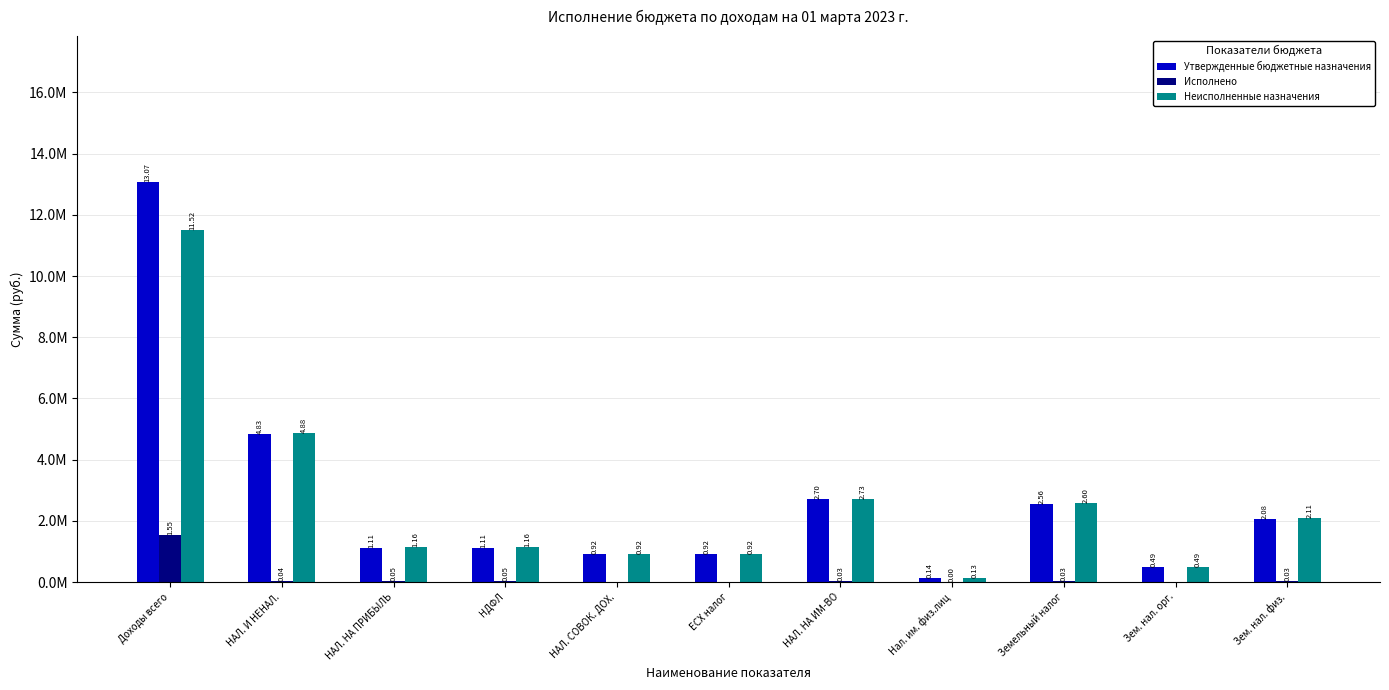

What are all the series names shown in the legend?

Утвержденные бюджетные назначения, Исполнено, Неисполненные назначения